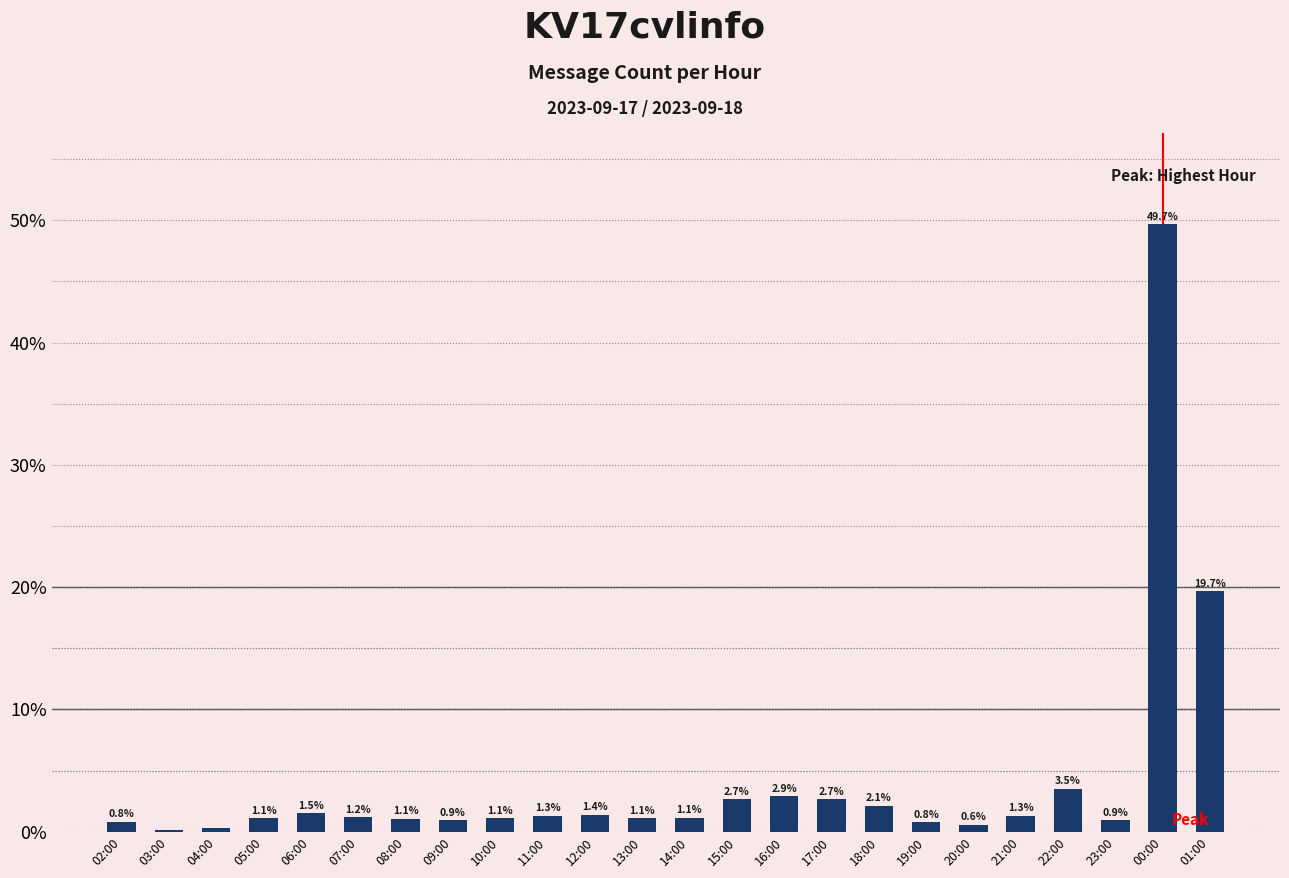

What is the difference between the values at 05:00 and 23:00?

0.2